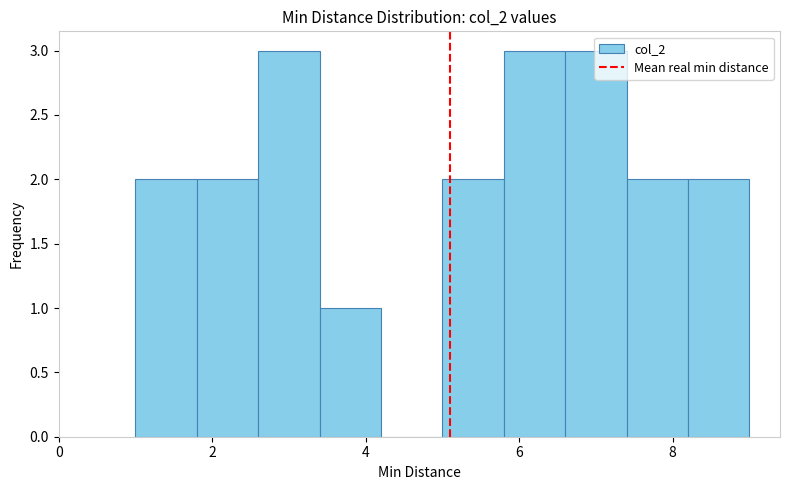

Reading left to right, list every bar in this chart as the range it spans on the x-axis followed by its height. The values are not printed on the chart, so give them approximately, as read against the axis.

1.0 to 1.8: 2
1.8 to 2.6: 2
2.6 to 3.4: 3
3.4 to 4.2: 1
4.2 to 5.0: 0
5.0 to 5.8: 2
5.8 to 6.6: 3
6.6 to 7.4: 3
7.4 to 8.2: 2
8.2 to 9.0: 2